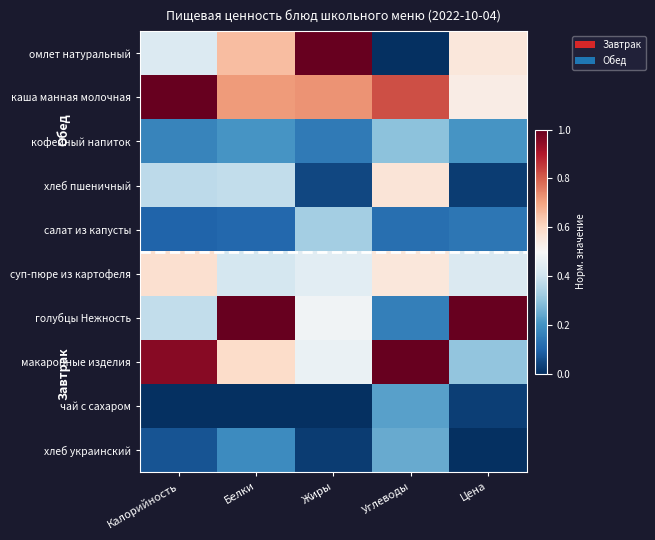

List the series in order of their peak value, highest first.

каша манная молочная, макаронные изделия, голубцы Нежность, омлет натуральный, суп-пюре из картофеля, хлеб пшеничный, салат из капусты, кофейный напиток, хлеб украинский, чай с сахаром